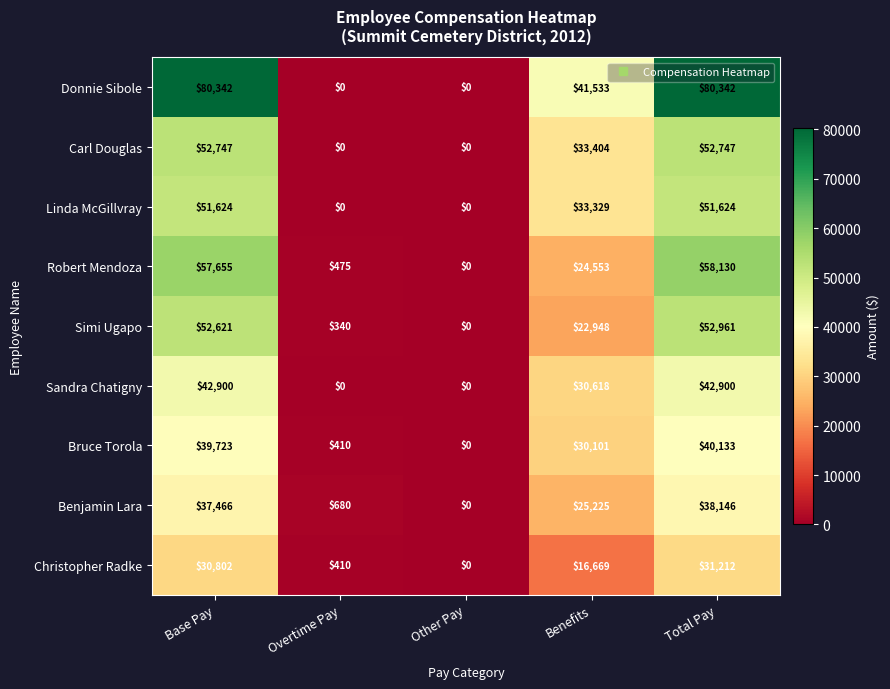

How many Sandra Chatigny values are between 0 and 42900?

5